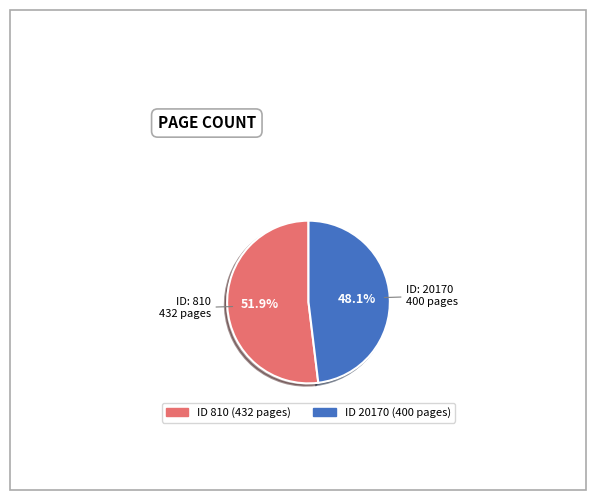

How many segments does this pie chart have?

2